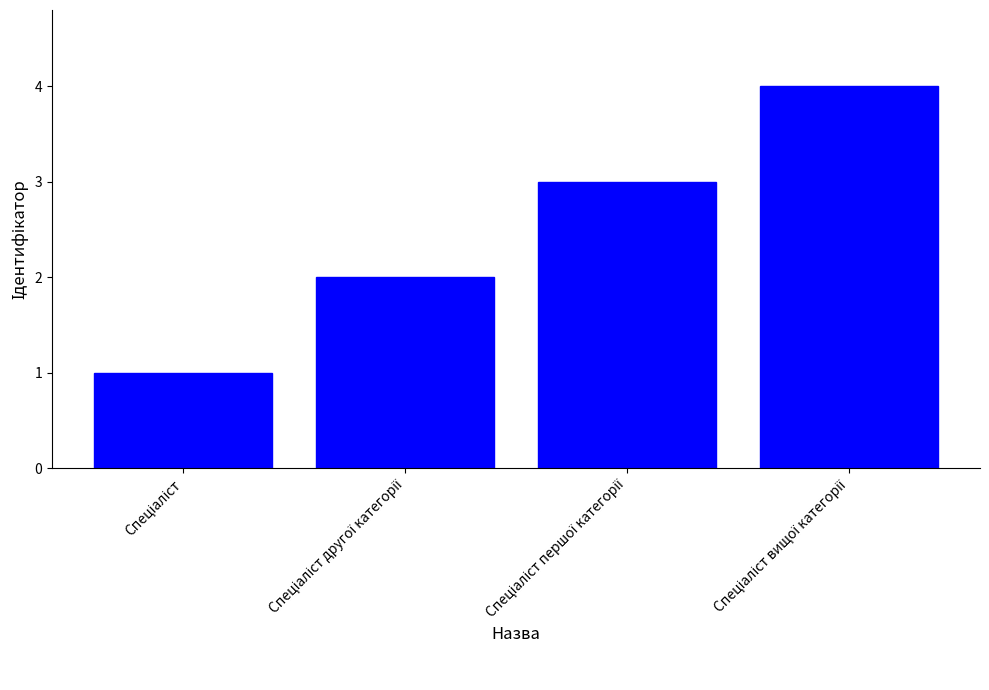

What is the difference between the maximum and minimum values?

3